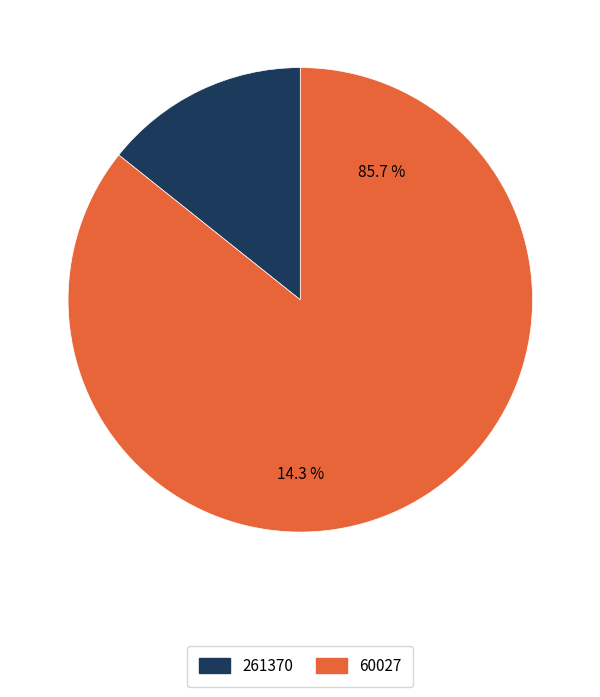

What is the change in value from 261370 to 60027?

+1